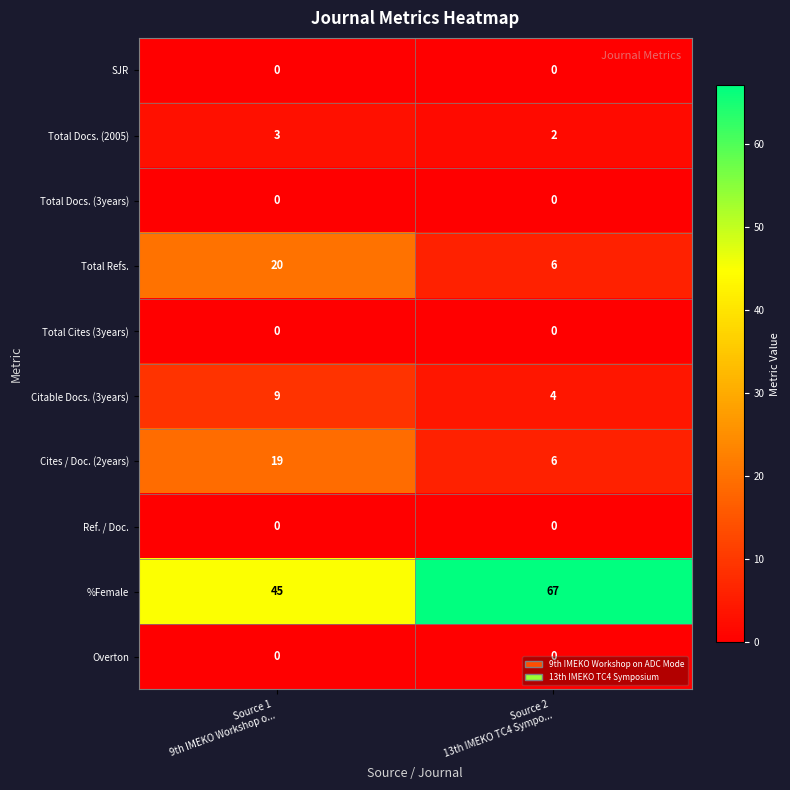

At how many categories does at least one series exceed 32?

2